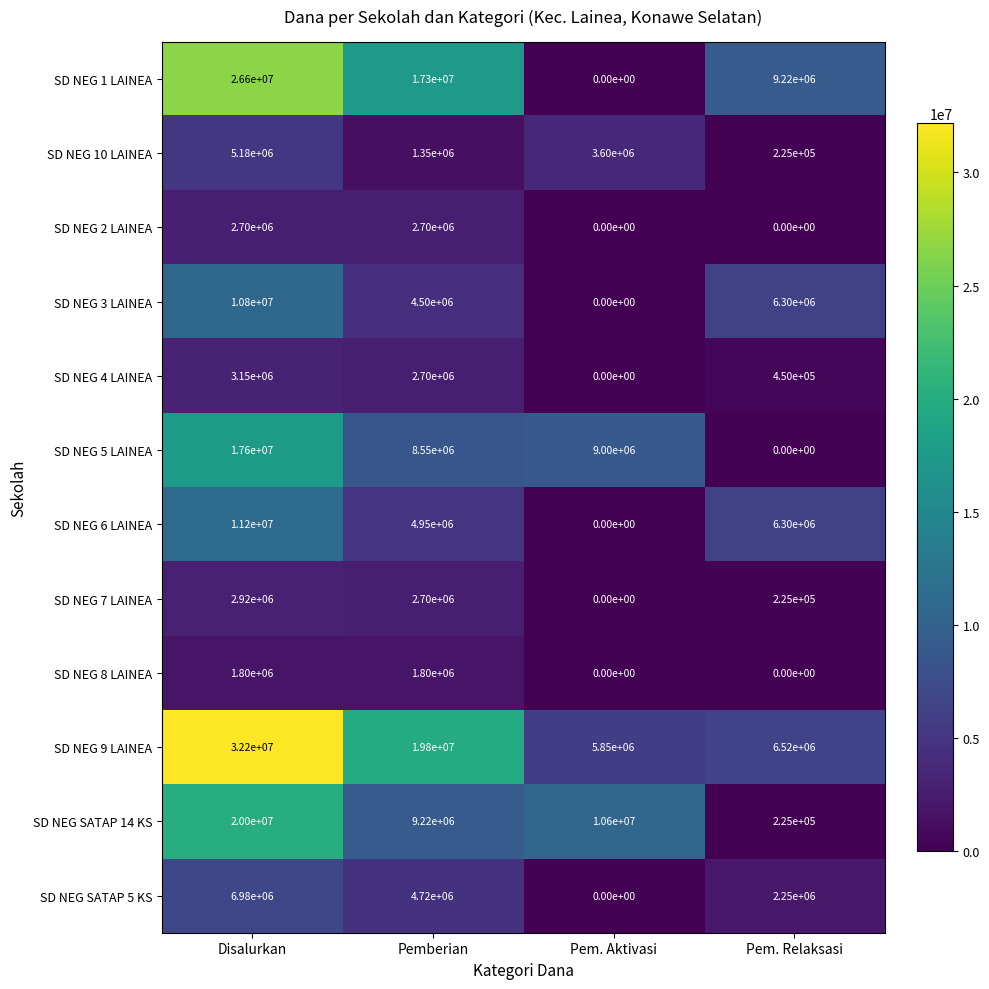

Rank the series by their maximum value, from highest to lowest.

SD NEG 9 LAINEA, SD NEG 1 LAINEA, SD NEG SATAP 14 KS, SD NEG 5 LAINEA, SD NEG 6 LAINEA, SD NEG 3 LAINEA, SD NEG SATAP 5 KS, SD NEG 10 LAINEA, SD NEG 4 LAINEA, SD NEG 7 LAINEA, SD NEG 2 LAINEA, SD NEG 8 LAINEA